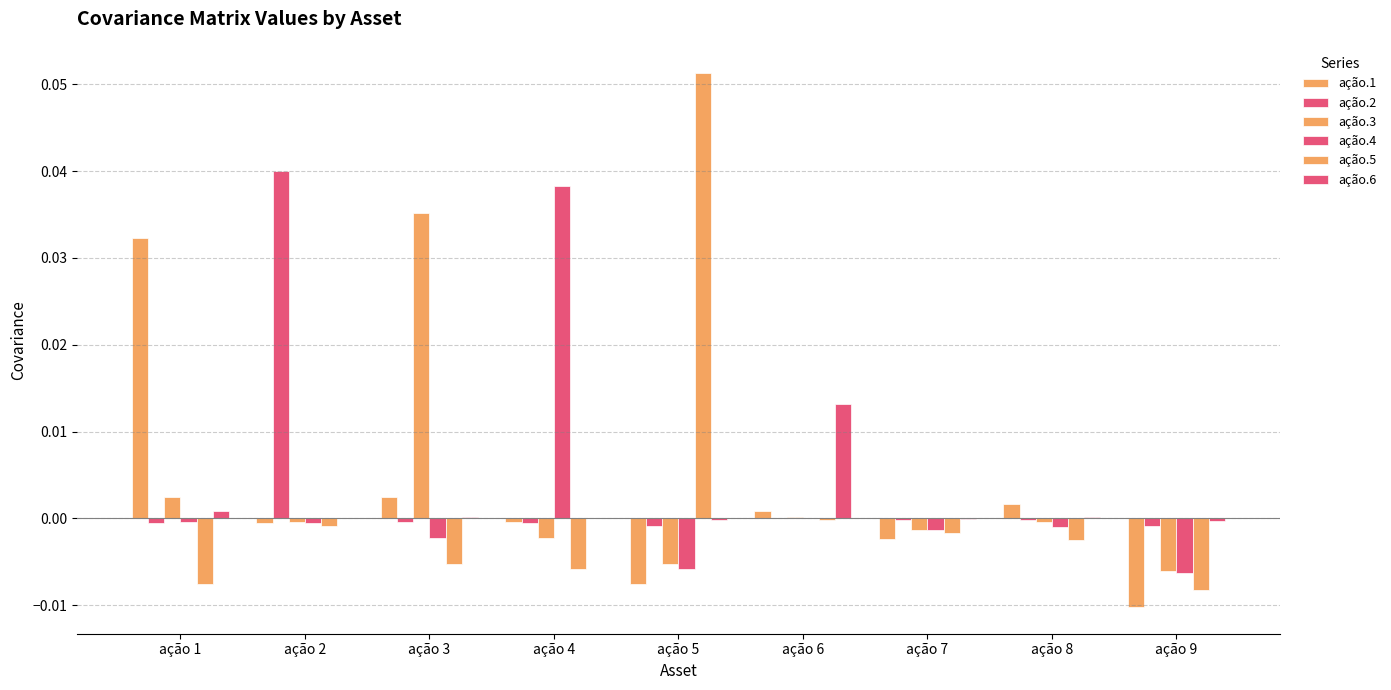

At how many categories does at least one series exceed 0?

7